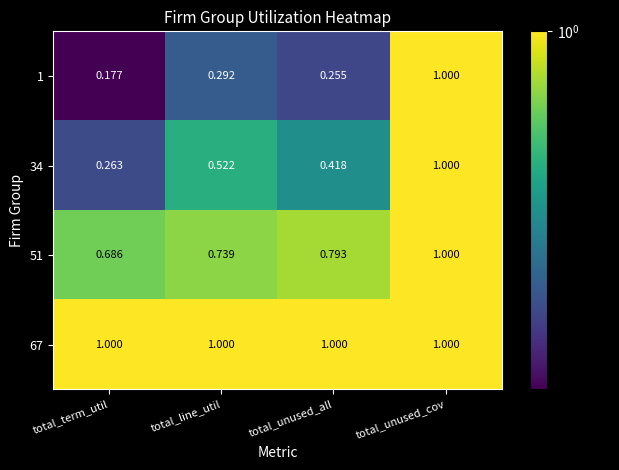

Between total_term_util and total_line_util, which series saw the biggest shift?

34